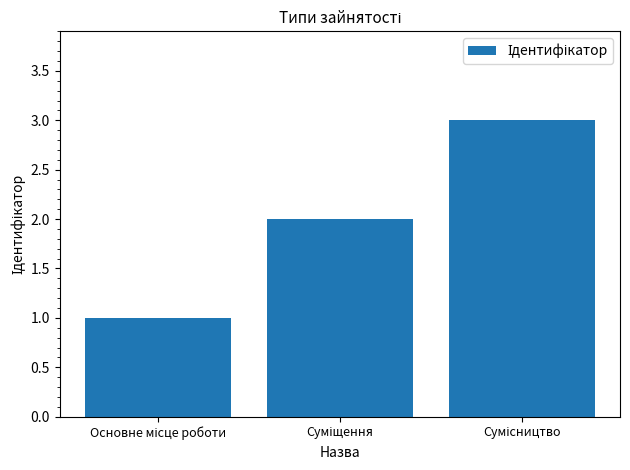

Reading left to right, list all the values displayed in this chart.

1	2	3